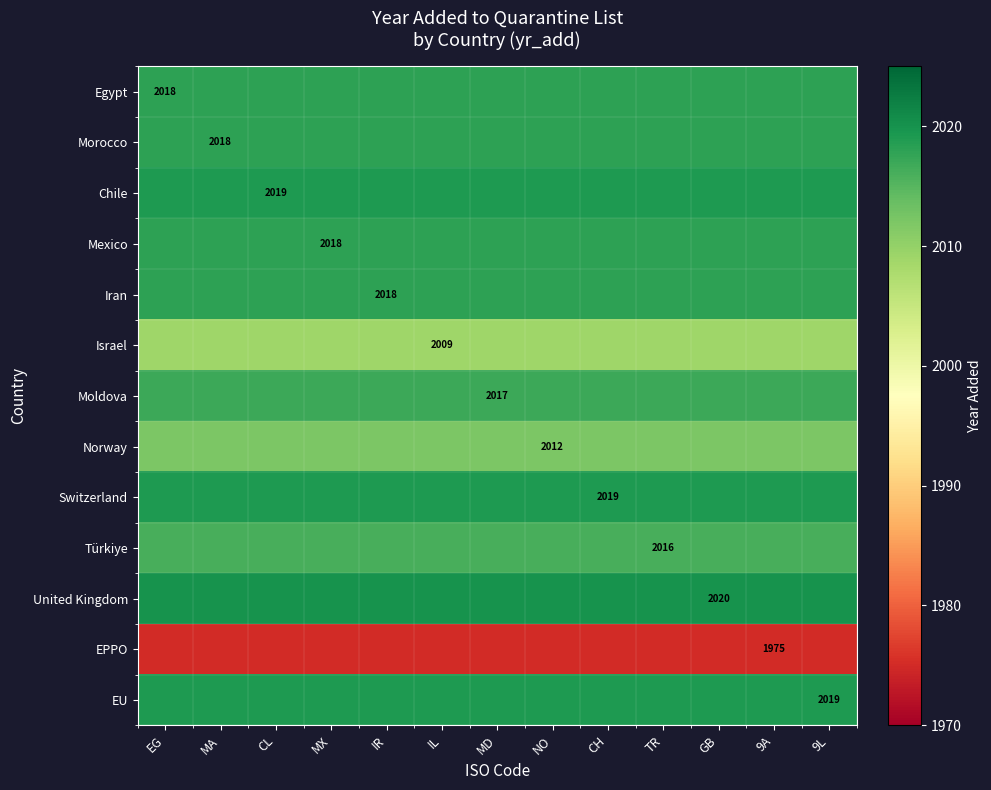

The value of Iran at IR is 2018. True or false?

True